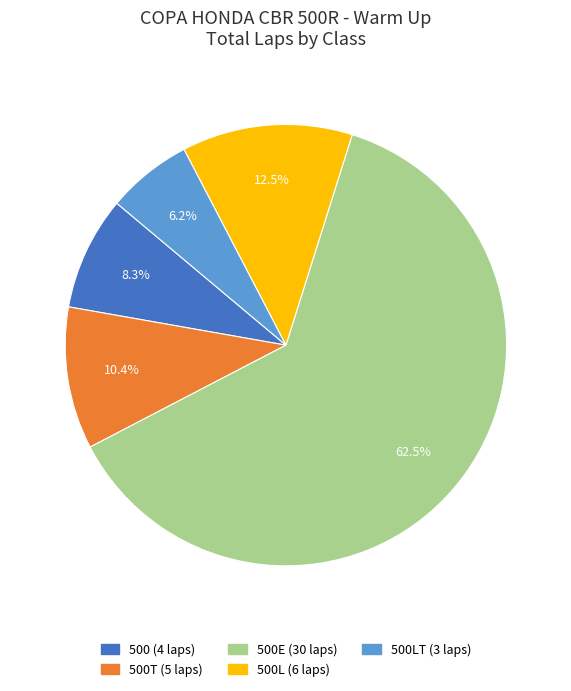

Is there any slice that represents more than half of the pie?

Yes